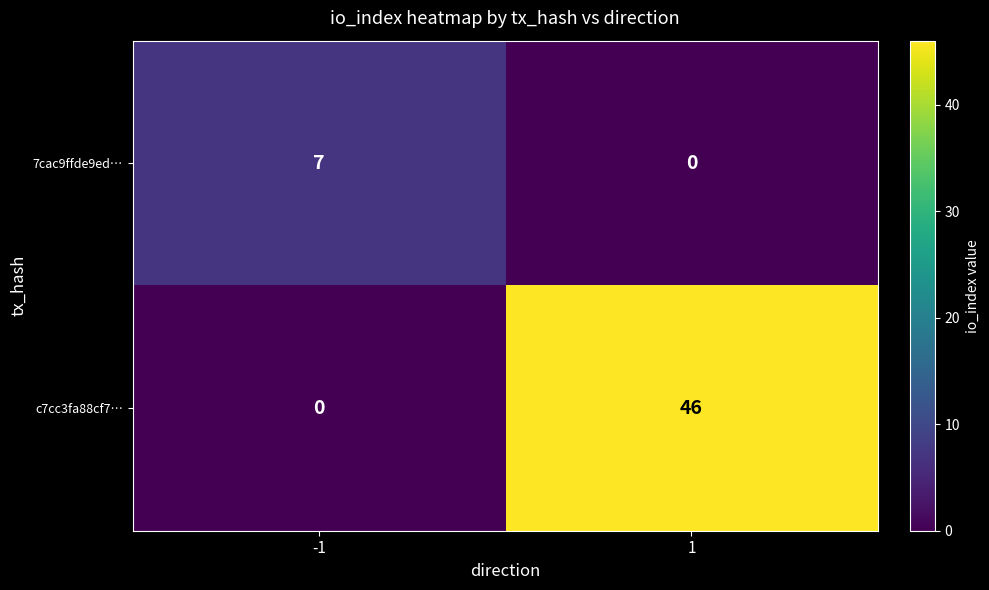

How many data points in 7cac9ffde9ed… are less than 7?

1